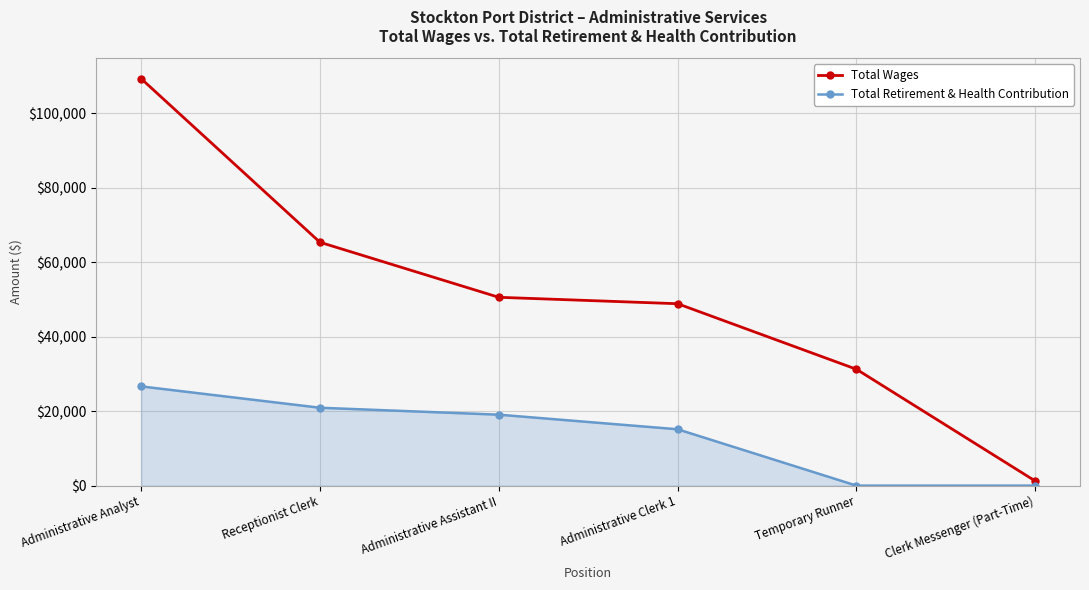

What is the total value across all series at Administrative Assistant II?

69617